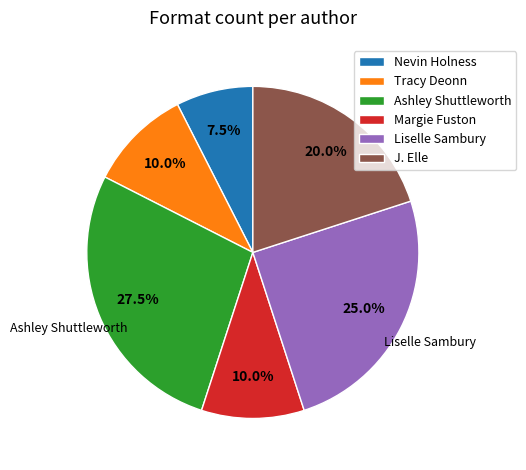

What percentage is the Tracy Deonn slice, to the nearest percent?

10%